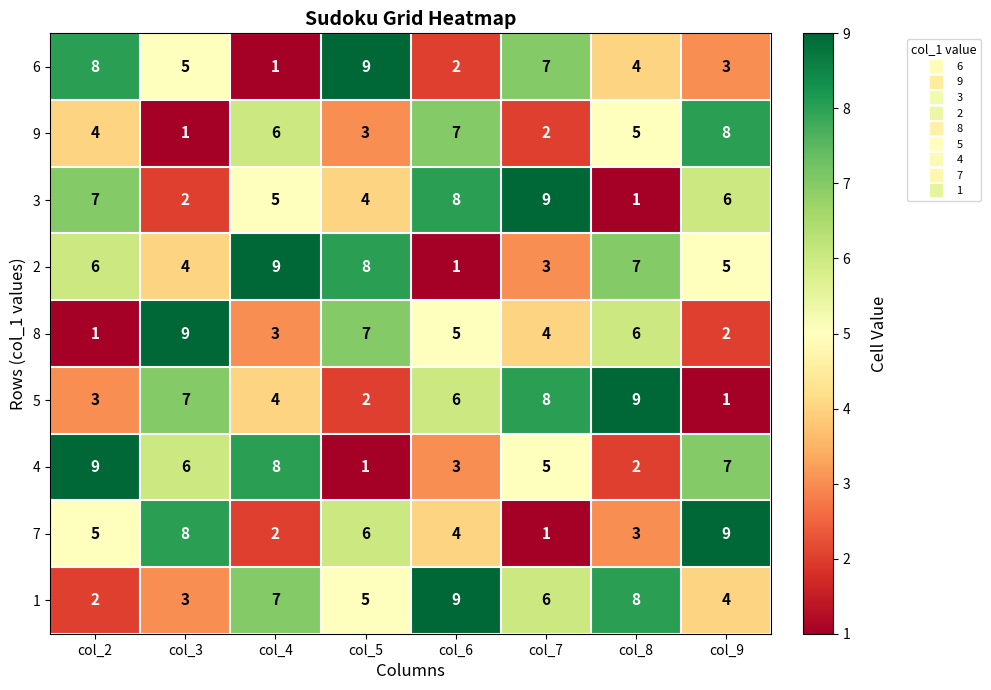

What is the sum of the 4 values at col_3 and col_8?

8